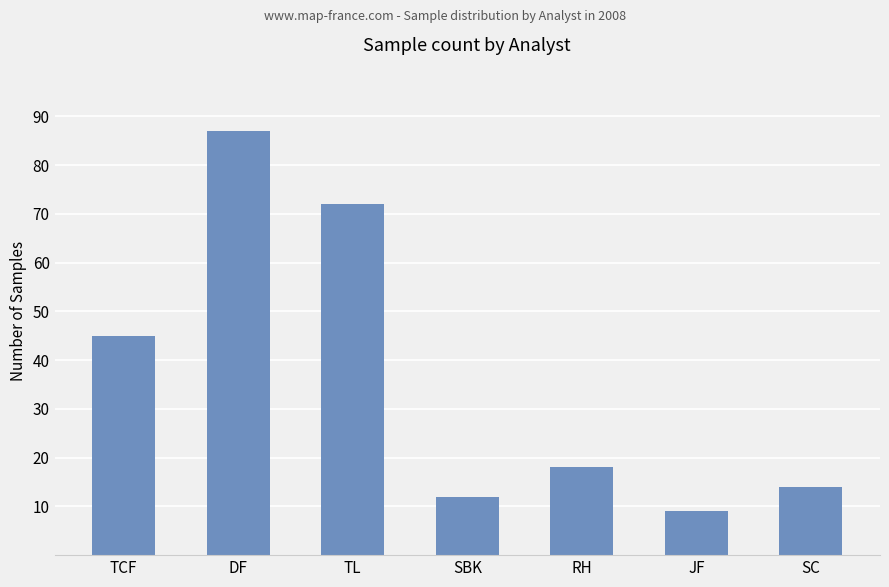

What is the difference between the maximum and minimum values?

78